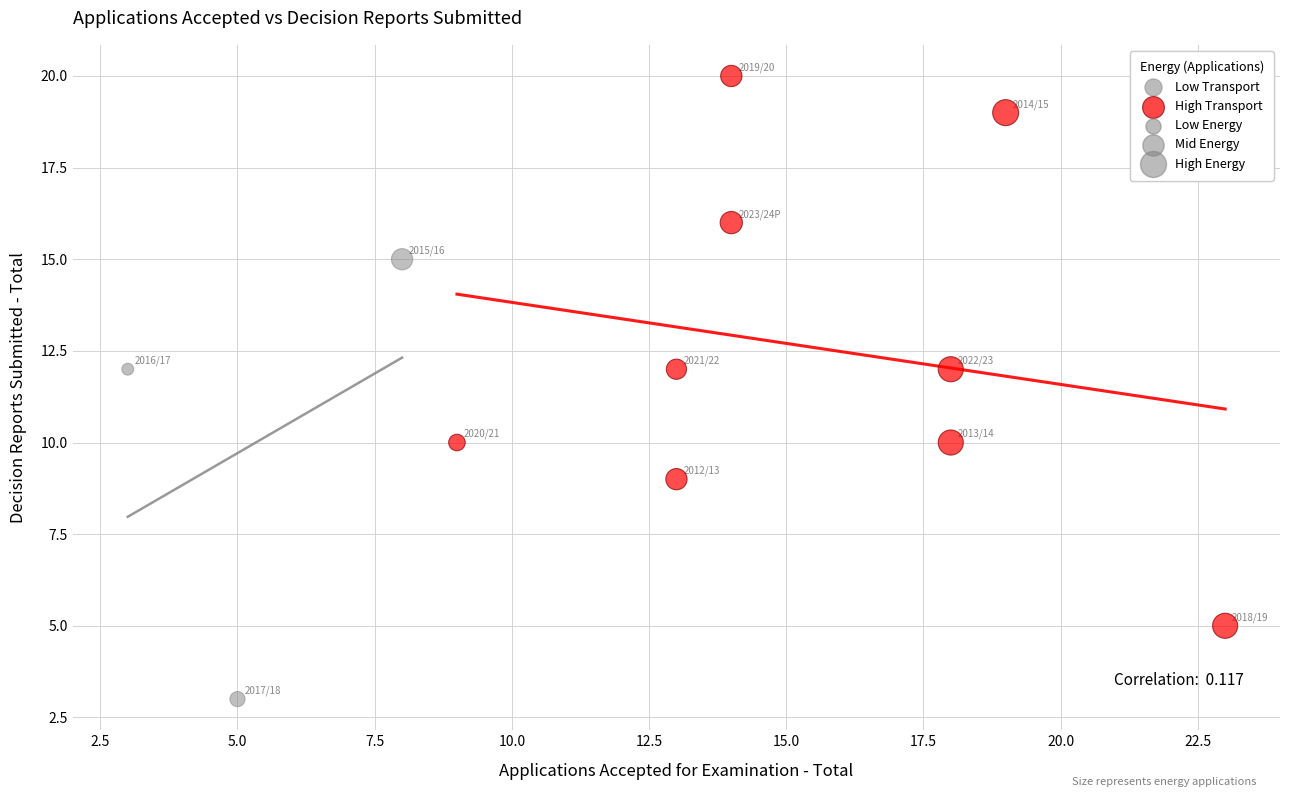

Which series has the largest Y range (max minus min)?

High Transport